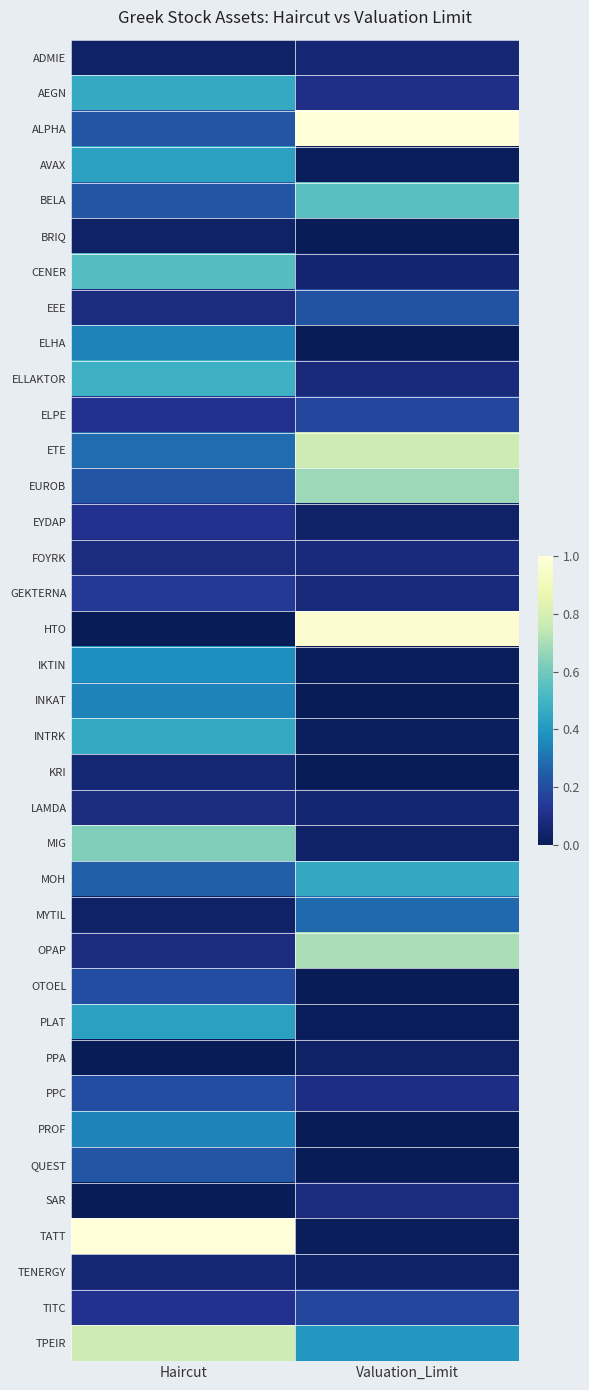

Reading left to right, transcribe all the data shown in this chart.

ADMIE: Haircut=0.0	Valuation_Limit=0.1
AEGN: Haircut=0.5	Valuation_Limit=0.1
ALPHA: Haircut=0.2	Valuation_Limit=1.0
AVAX: Haircut=0.4	Valuation_Limit=0.0
BELA: Haircut=0.2	Valuation_Limit=0.6
BRIQ: Haircut=0.0	Valuation_Limit=0.0
CENER: Haircut=0.5	Valuation_Limit=0.0
EEE: Haircut=0.1	Valuation_Limit=0.2
ELHA: Haircut=0.3	Valuation_Limit=0.0
ELLAKTOR: Haircut=0.5	Valuation_Limit=0.1
ELPE: Haircut=0.1	Valuation_Limit=0.2
ETE: Haircut=0.3	Valuation_Limit=0.8
EUROB: Haircut=0.2	Valuation_Limit=0.7
EYDAP: Haircut=0.1	Valuation_Limit=0.0
FOYRK: Haircut=0.1	Valuation_Limit=0.1
GEKTERNA: Haircut=0.1	Valuation_Limit=0.1
HTO: Haircut=0.0	Valuation_Limit=1.0
IKTIN: Haircut=0.4	Valuation_Limit=0.0
INKAT: Haircut=0.3	Valuation_Limit=0.0
INTRK: Haircut=0.5	Valuation_Limit=0.0
KRI: Haircut=0.1	Valuation_Limit=0.0
LAMDA: Haircut=0.1	Valuation_Limit=0.1
MIG: Haircut=0.6	Valuation_Limit=0.0
MOH: Haircut=0.3	Valuation_Limit=0.5
MYTIL: Haircut=0.0	Valuation_Limit=0.3
OPAP: Haircut=0.1	Valuation_Limit=0.7
OTOEL: Haircut=0.2	Valuation_Limit=0.0
PLAT: Haircut=0.4	Valuation_Limit=0.0
PPA: Haircut=0.0	Valuation_Limit=0.0
PPC: Haircut=0.2	Valuation_Limit=0.1
PROF: Haircut=0.3	Valuation_Limit=0.0
QUEST: Haircut=0.2	Valuation_Limit=0.0
SAR: Haircut=0.0	Valuation_Limit=0.1
TATT: Haircut=1.0	Valuation_Limit=0.0
TENERGY: Haircut=0.1	Valuation_Limit=0.0
TITC: Haircut=0.1	Valuation_Limit=0.2
TPEIR: Haircut=0.8	Valuation_Limit=0.4